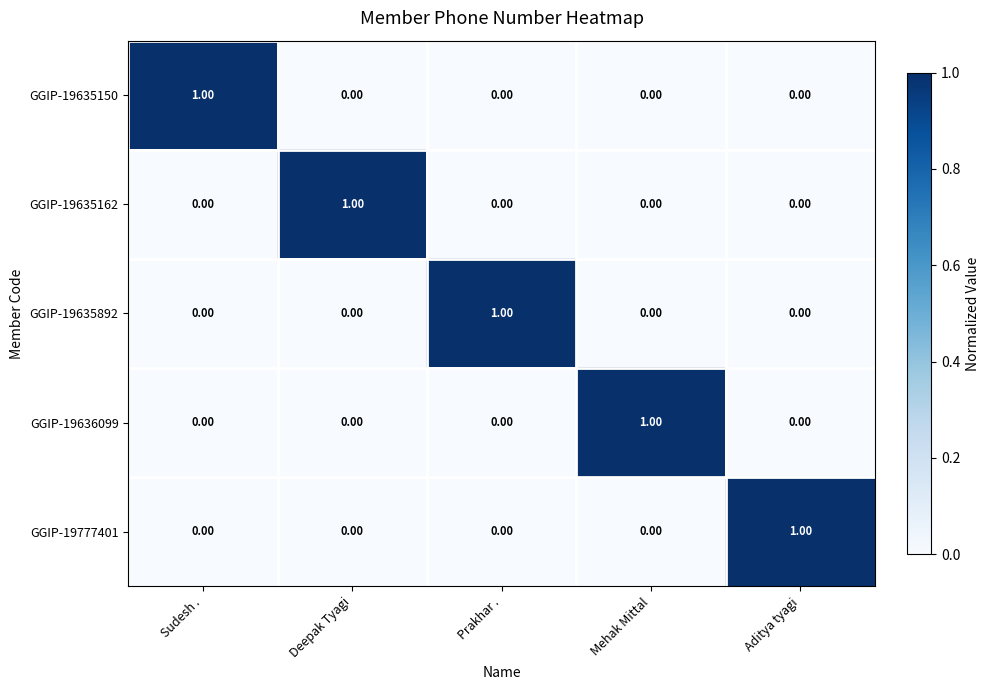

Is the value of GGIP-19636099 at Deepak Tyagi greater than the value of GGIP-19635150 at Sudesh .?

No